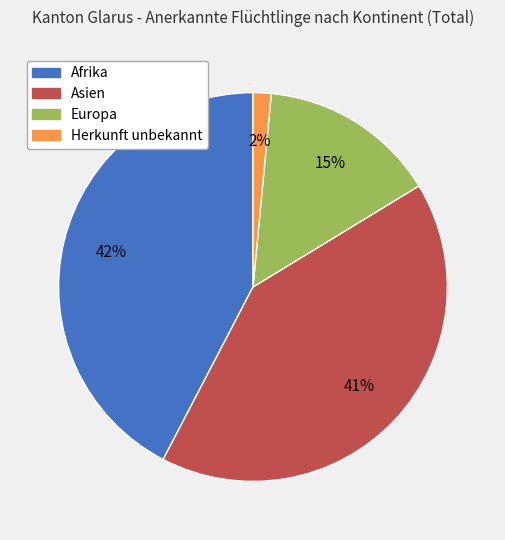

Do Afrika and Europa together represent more than half of the pie?

Yes